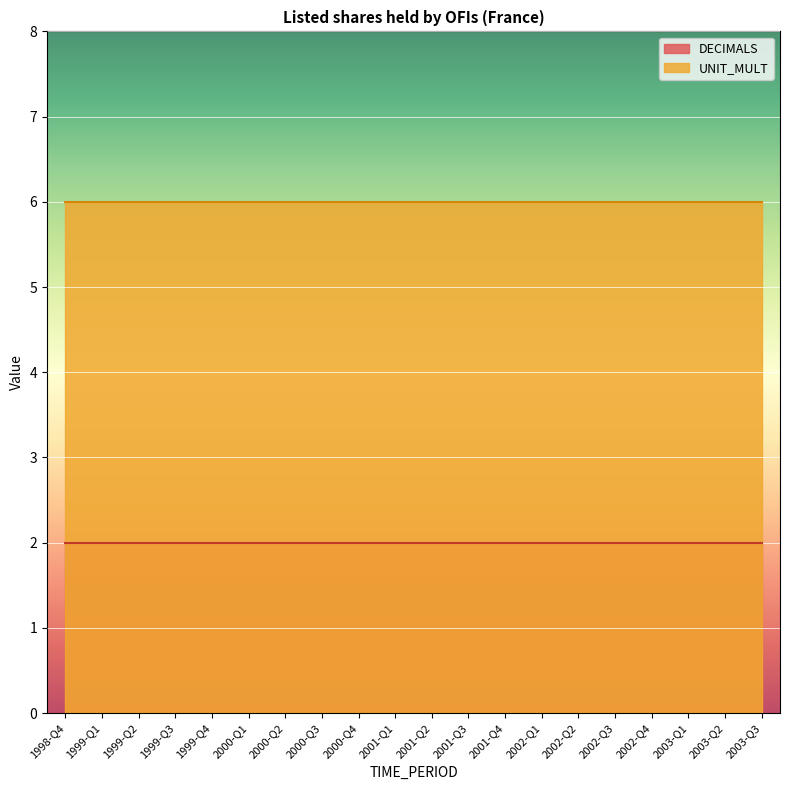

What position from the right is 1998-Q4?

20